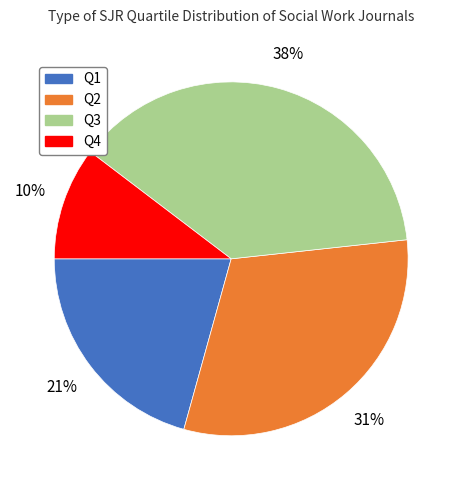

Do Q4 and Q1 together represent more than half of the pie?

No